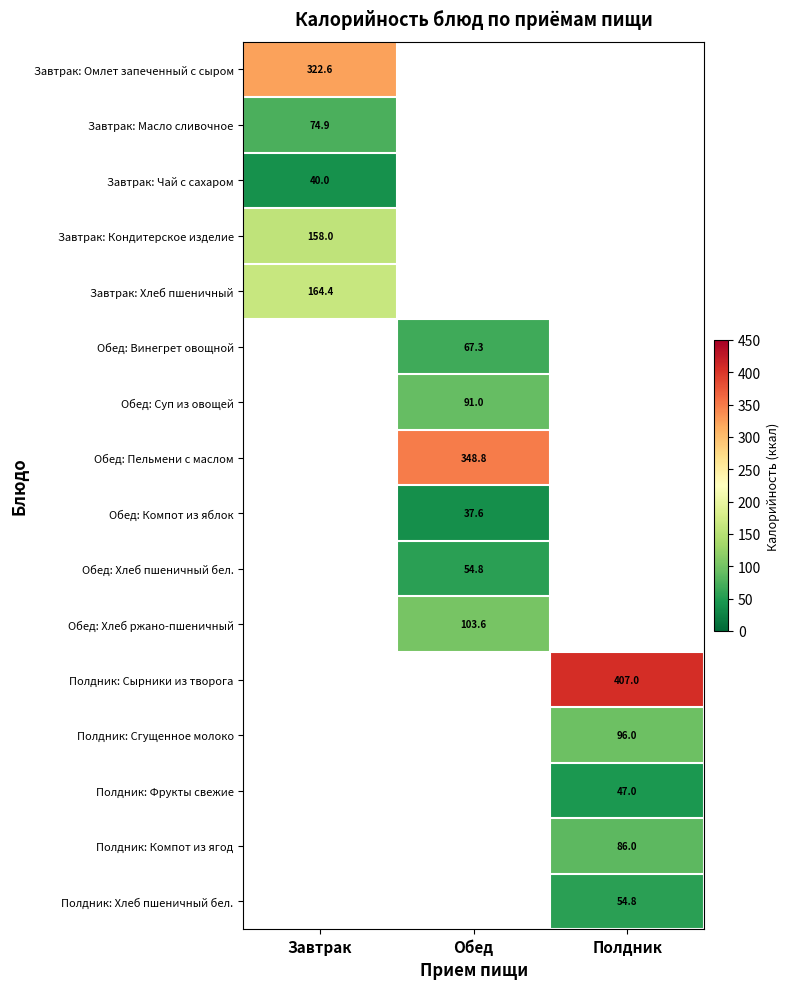

Which has a higher value, Обед or Завтрак?

Завтрак